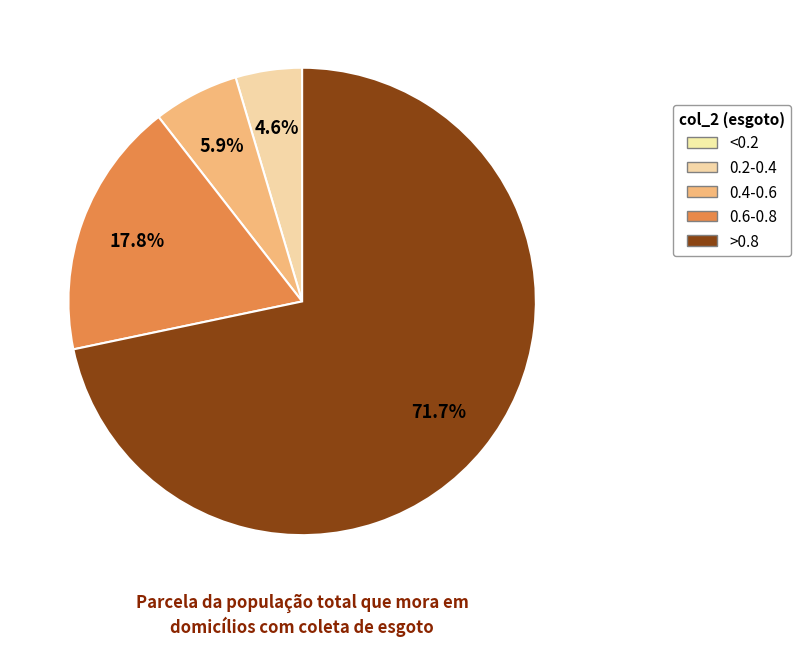

How many segments does this pie chart have?

4